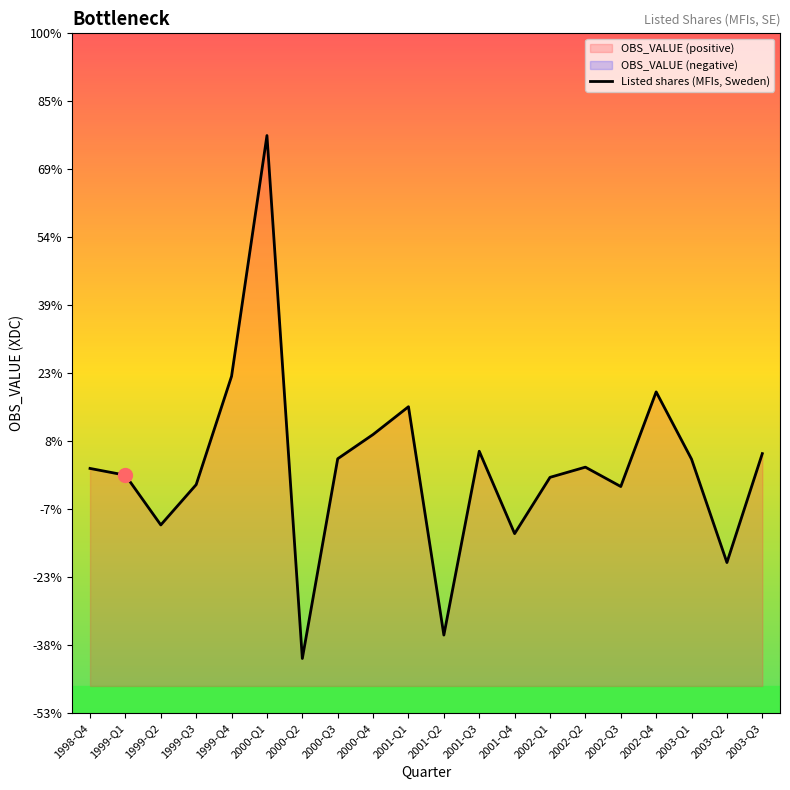

Reading left to right, what are all the values shown in this chart?

666	89	-4170	-720	8556	29159	-15600	1495	3572	5949	-13596	2137	-4913	-96	776	-882	7218	1460	-7388	1935